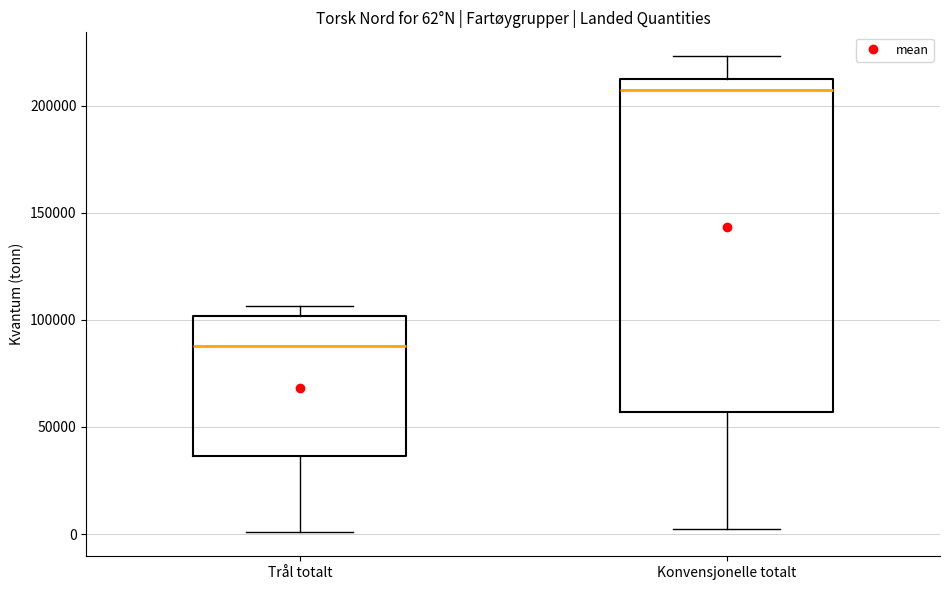

Which box's median line is the highest?

Konvensjonelle totalt